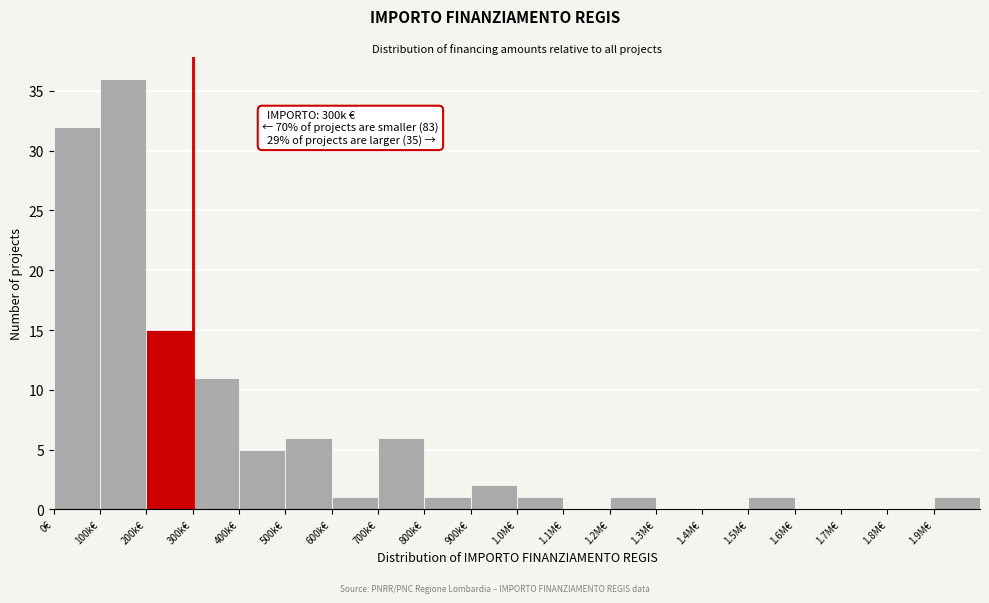

Reading left to right, list all the values displayed in this chart.

0€=32	100k€=36	200k€=15	300k€=11	400k€=5	500k€=6	600k€=1	700k€=6	800k€=1	900k€=2	1.0M€=1	1.1M€=0	1.2M€=1	1.3M€=0	1.4M€=0	1.5M€=1	1.6M€=0	1.7M€=0	1.8M€=0	1.9M€=1